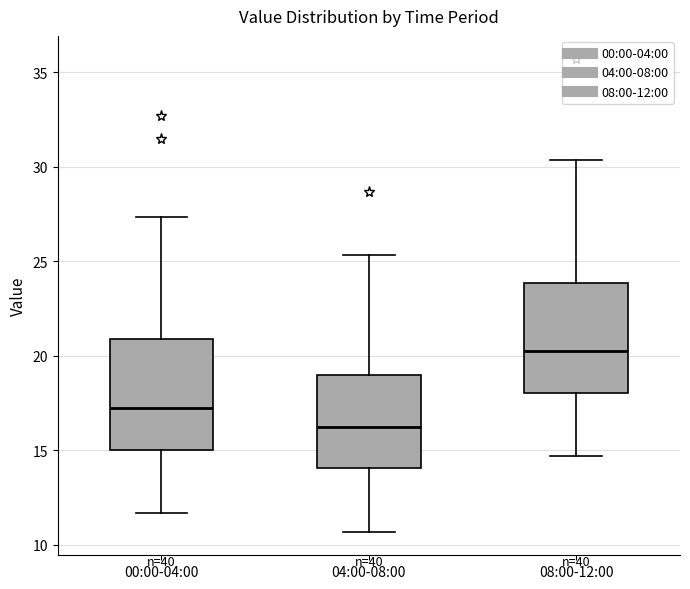

Reading left to right, read every box against the y-axis: the position of its median line, the range the box covers, and the ends of its whiskers. The values are not printed on the chart, so give them approximately, as read against the axis.

00:00-04:00: median 17.5, box 15.0 to 21.0, whiskers 11.5 to 27.5
04:00-08:00: median 16.5, box 14.0 to 19.0, whiskers 10.5 to 25.5
08:00-12:00: median 20.5, box 18.0 to 24.0, whiskers 14.5 to 30.5